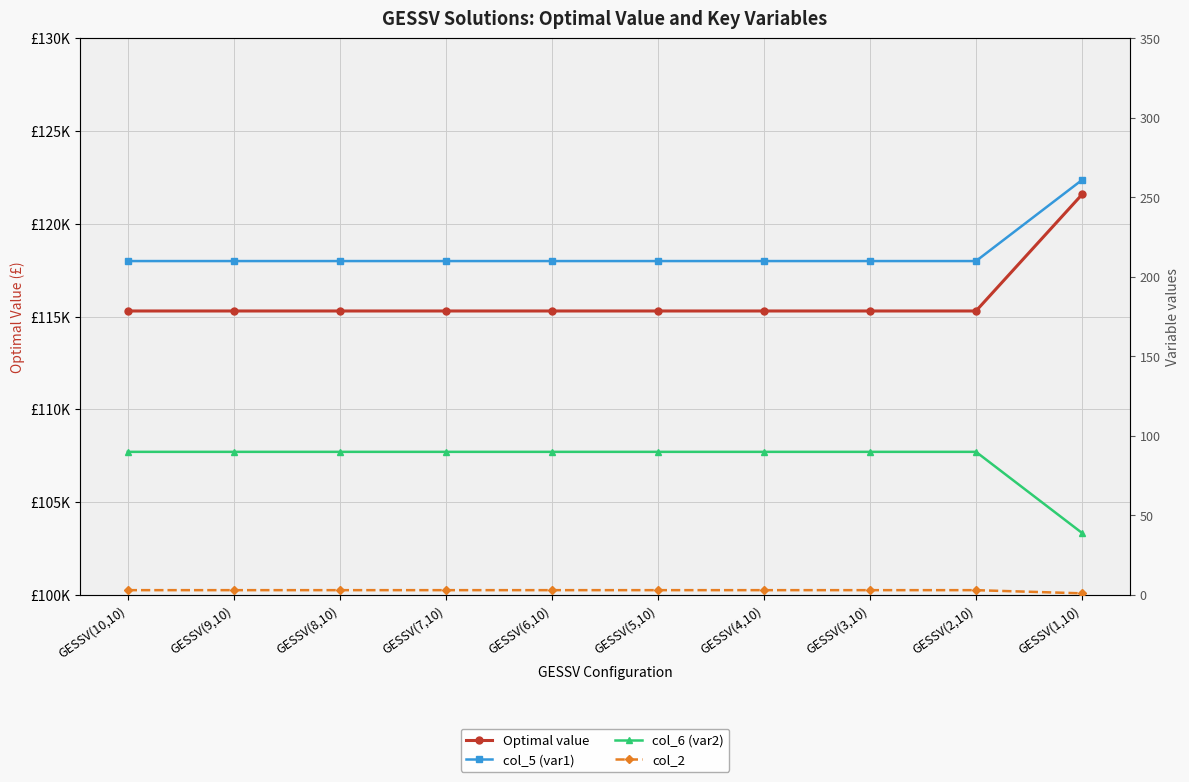

Where is col_5 (var1) nearest to the value 235?

GESSV(10,10)